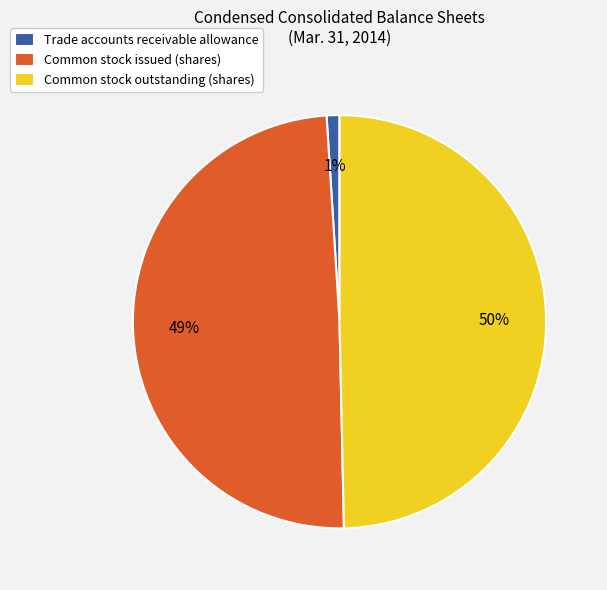

Is the sum of Common stock outstanding (shares) and Trade accounts receivable allowance greater than half?

Yes